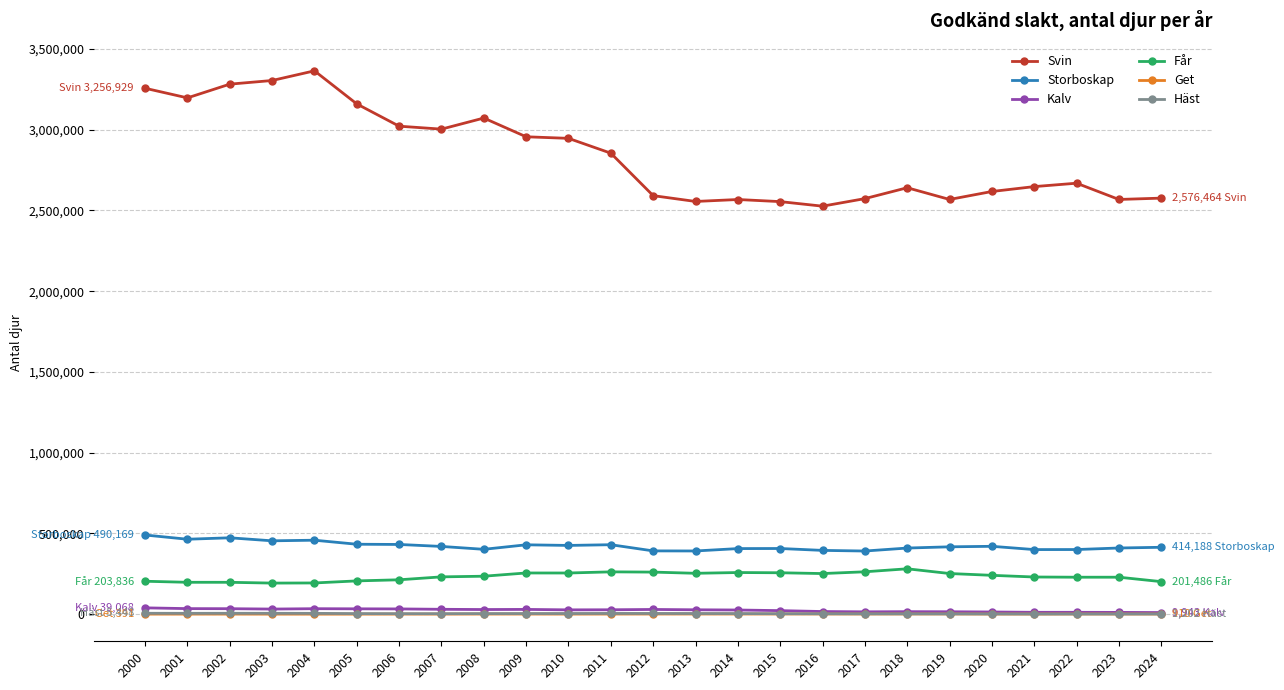

True or false: Får and Get cross at least once.

False